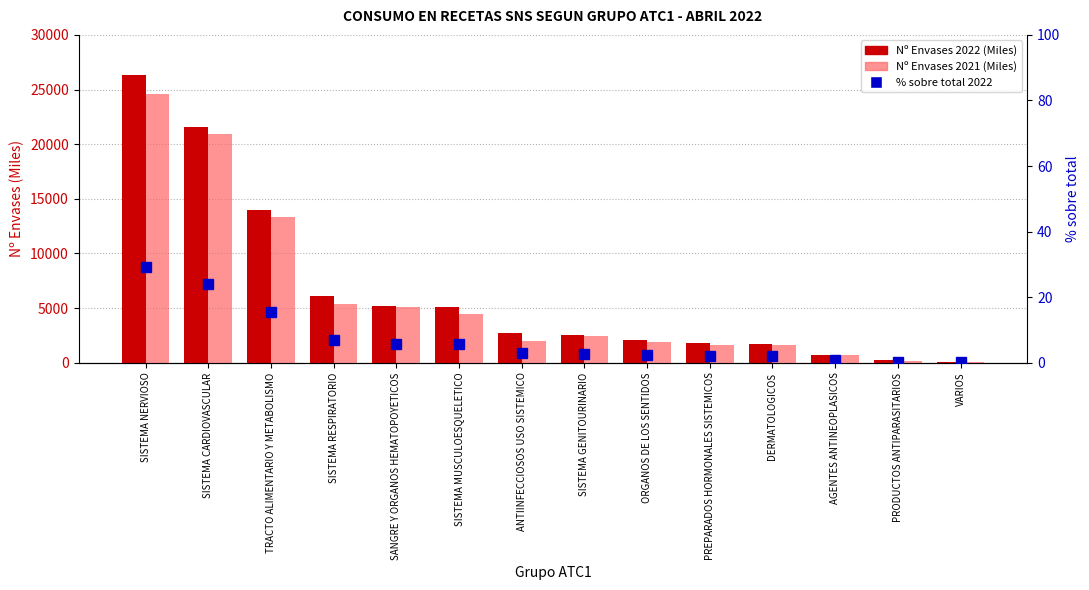

At which label does Nº Envases 2022 (Miles) first exceed 2681?

SISTEMA NERVIOSO